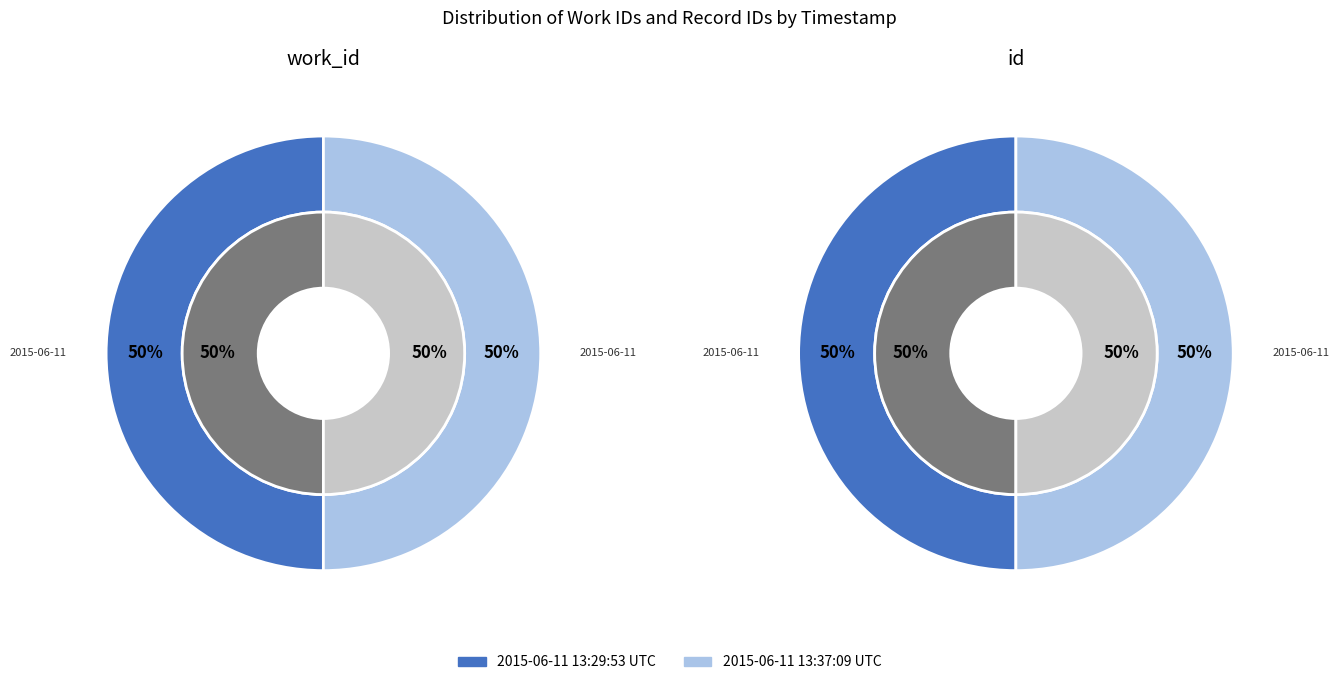

Between 2015-06-11 13:29:53 UTC and 2015-06-11 13:37:09 UTC, which series saw the biggest shift?

work_id